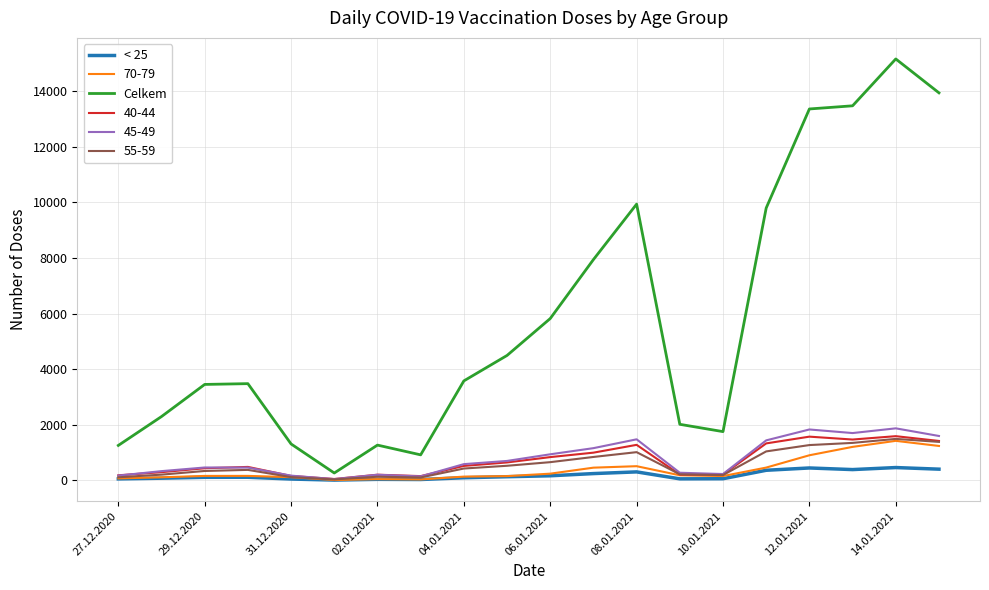

What is the difference between the maximum and minimum values in the < 25 series?

451